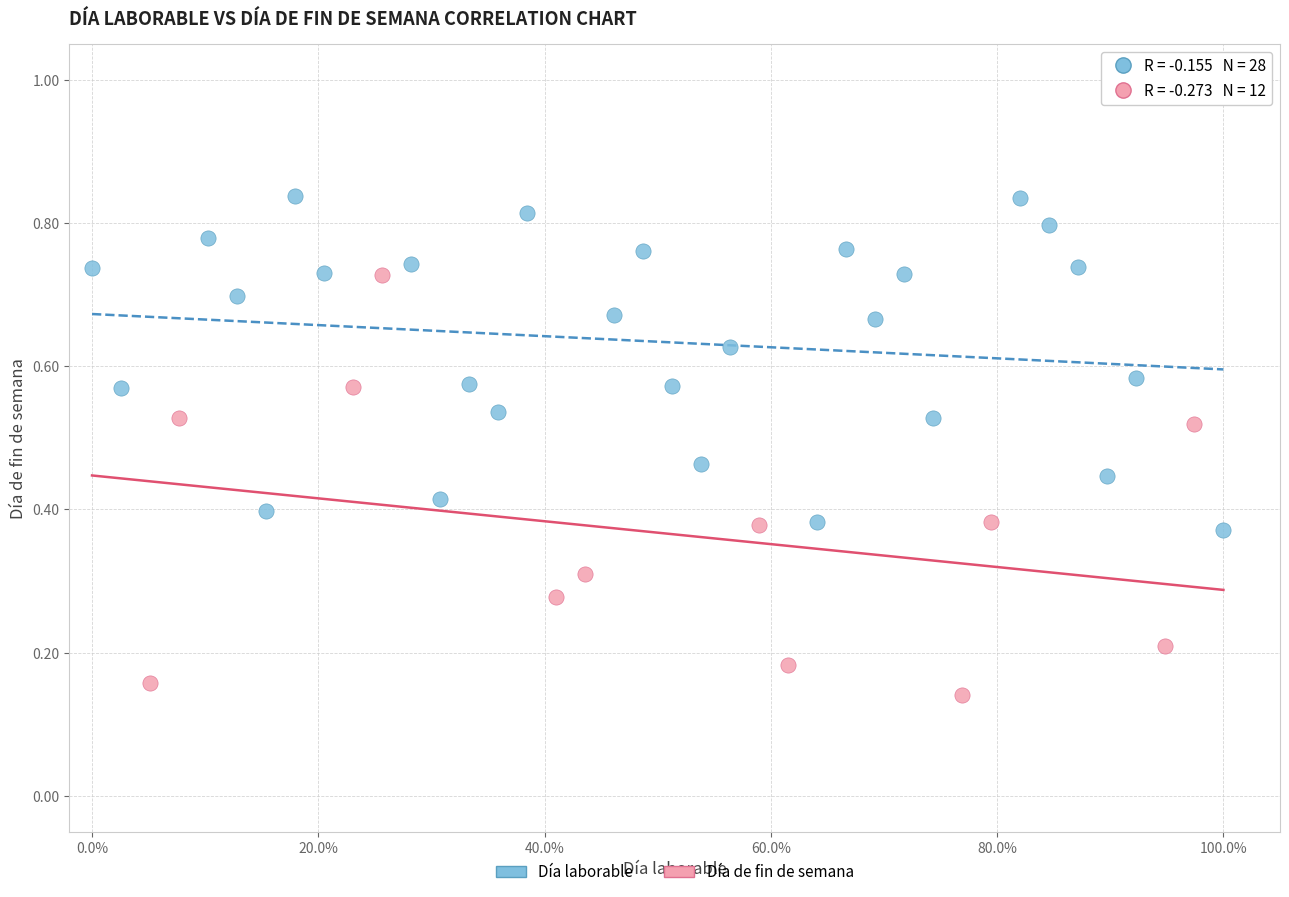

Which series reaches the minimum Y coordinate?

Día de fin de semana